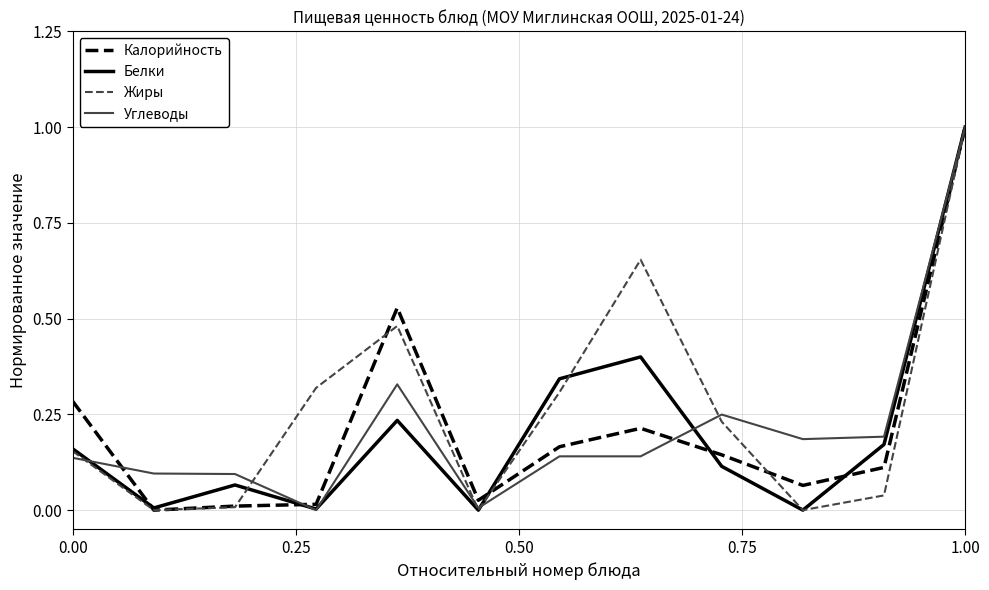

The Калорийность series shows 0.2 at 0.00. True or false?

False